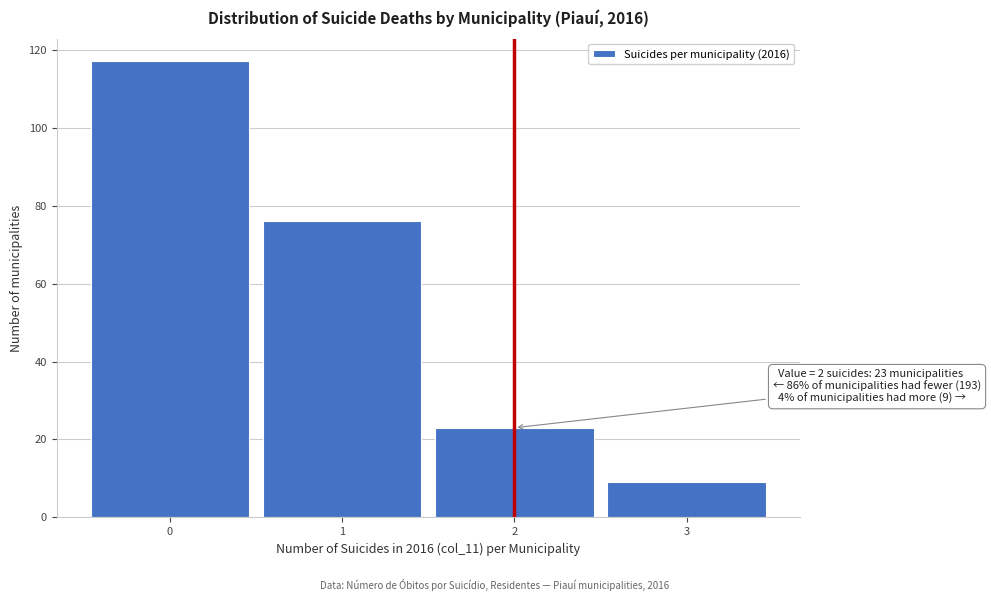

Which range on the x-axis has the tallest bar?

-0.5 to 0.5